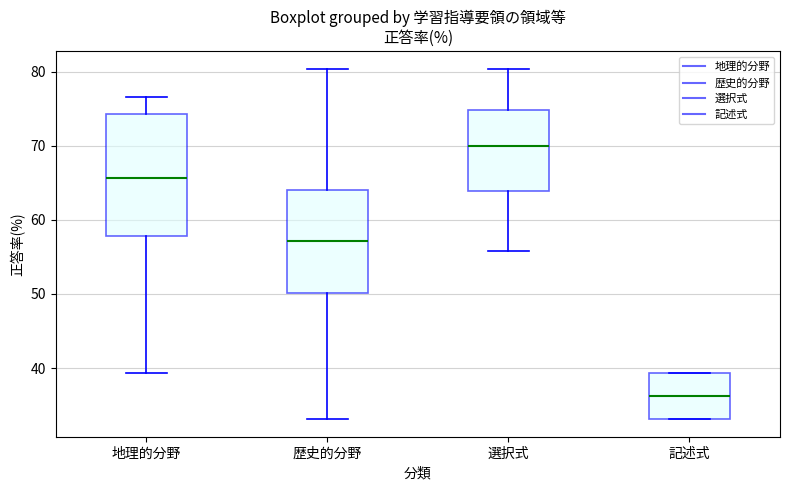

Which box is the tallest, from its lower edge to its upper edge?

地理的分野